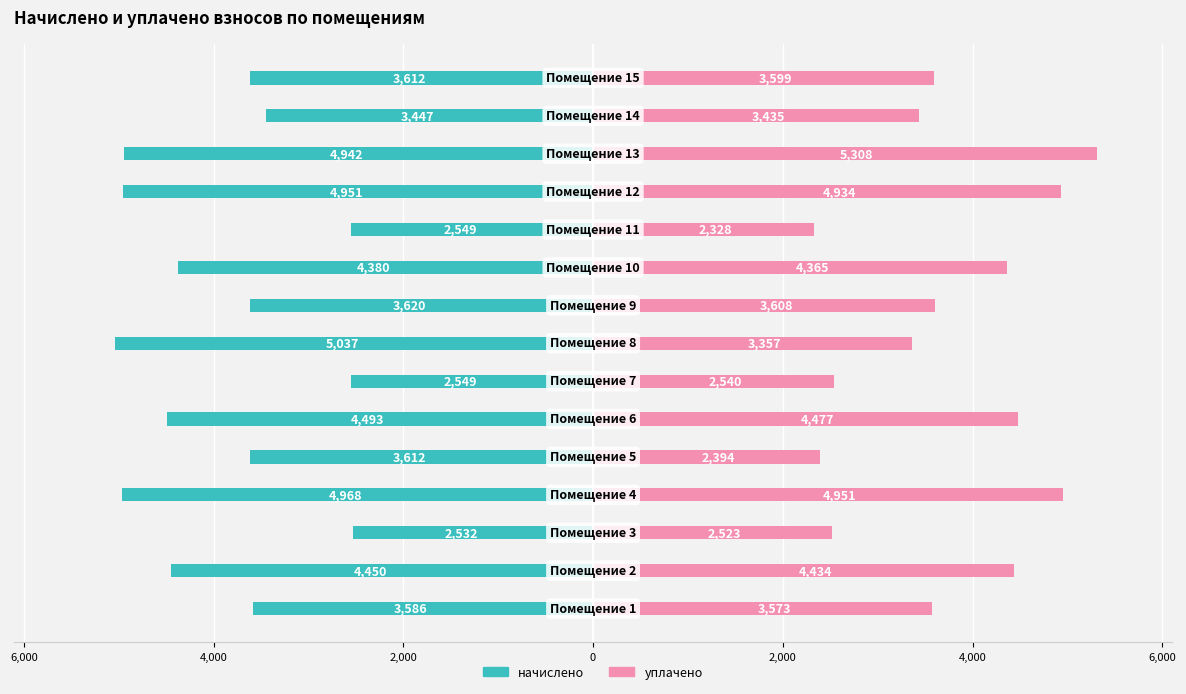

Is it true that уплачено equals 2327.6 at 10?

True